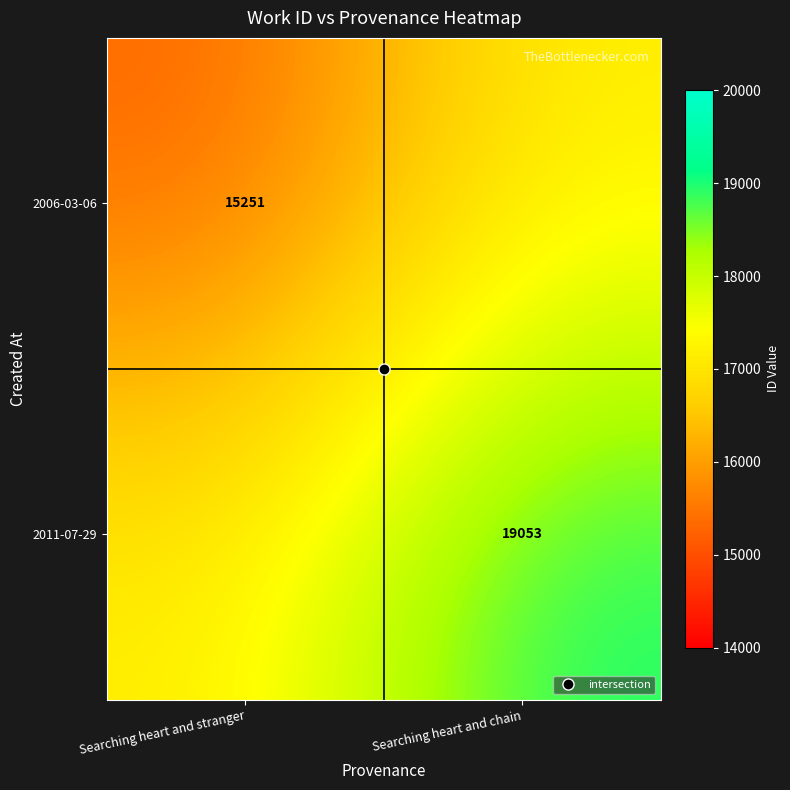

The value of 2006-03-06 at Searching heart and chain is 17152. True or false?

True